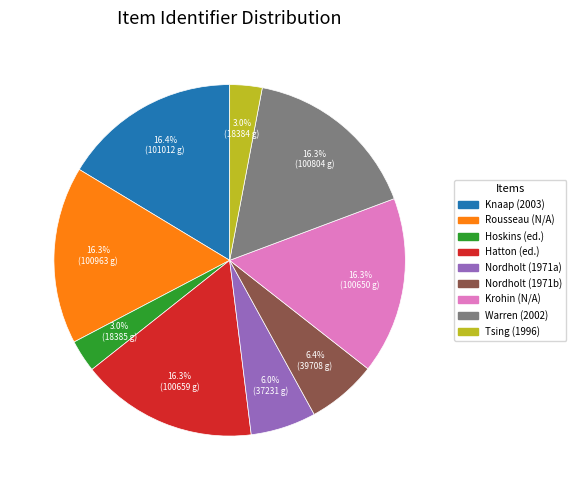

Is there a majority slice in this chart?

No